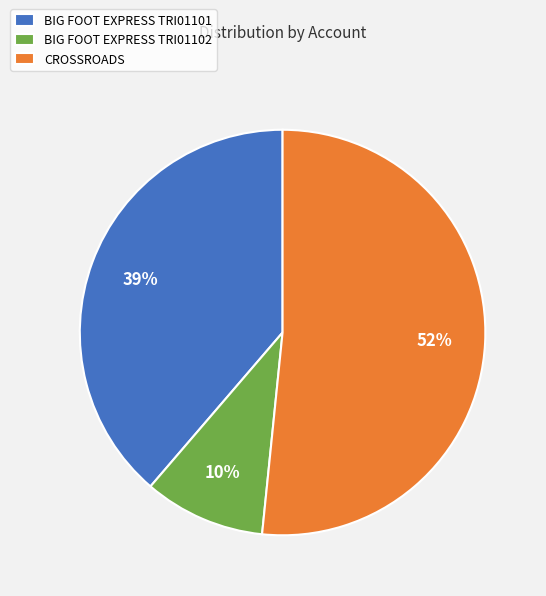

Is the sum of BIG FOOT EXPRESS TRI01102 and BIG FOOT EXPRESS TRI01101 greater than half?

No